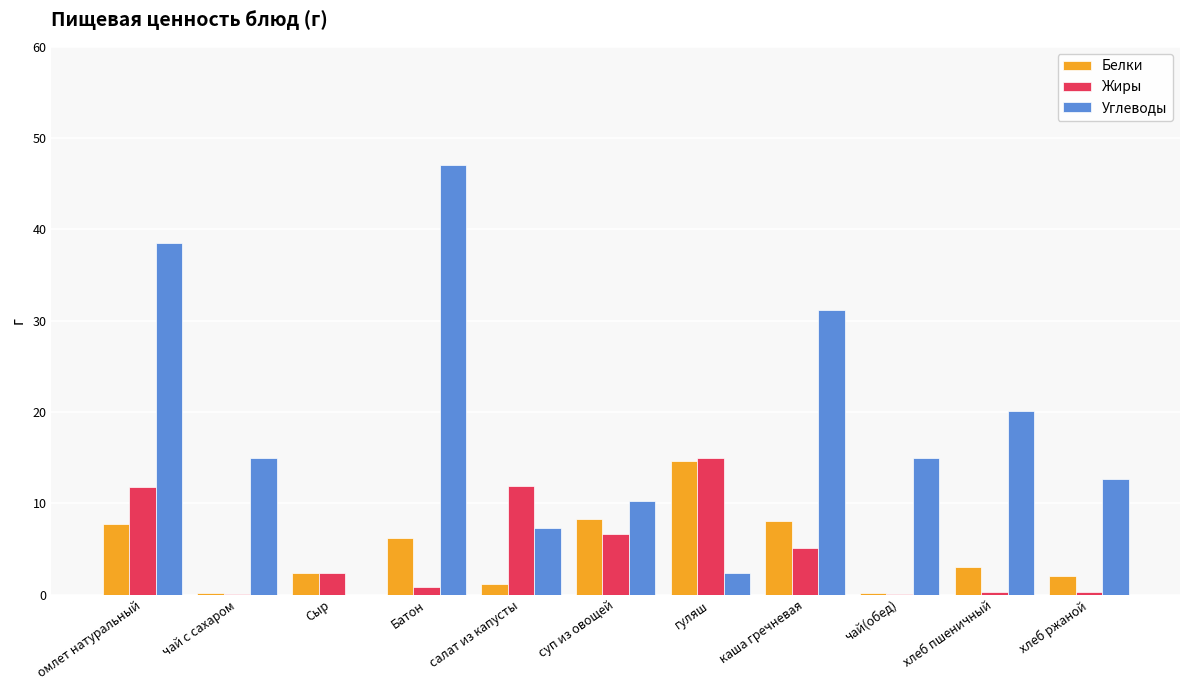

Which category has the highest value in the Углеводы series?

Батон